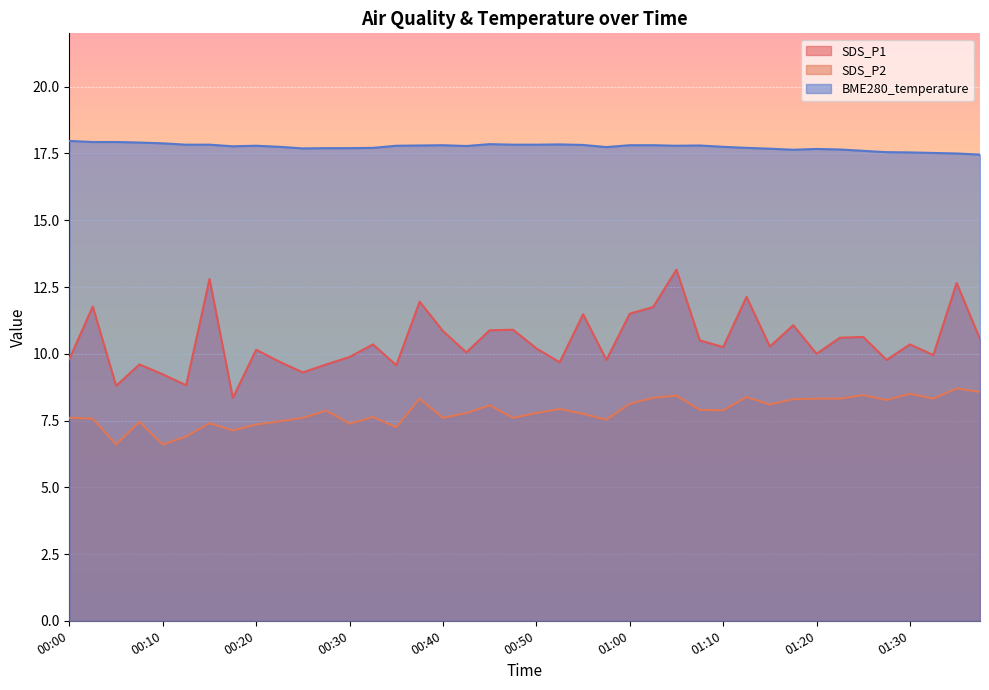

At which category does the chart reach its minimum across all series?

00:05